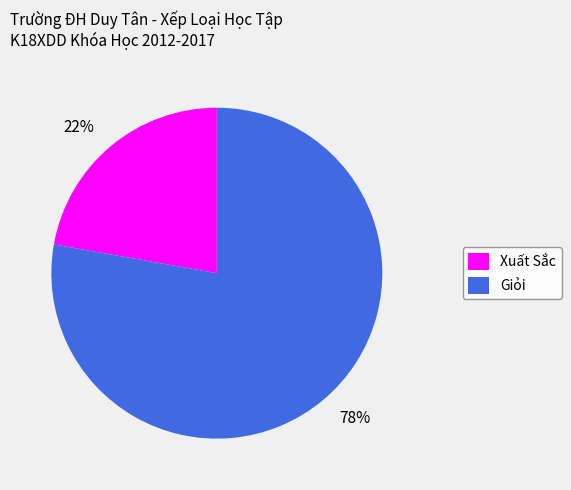

To the nearest percent, what is the difference between the largest and smallest slice percentages?

56%